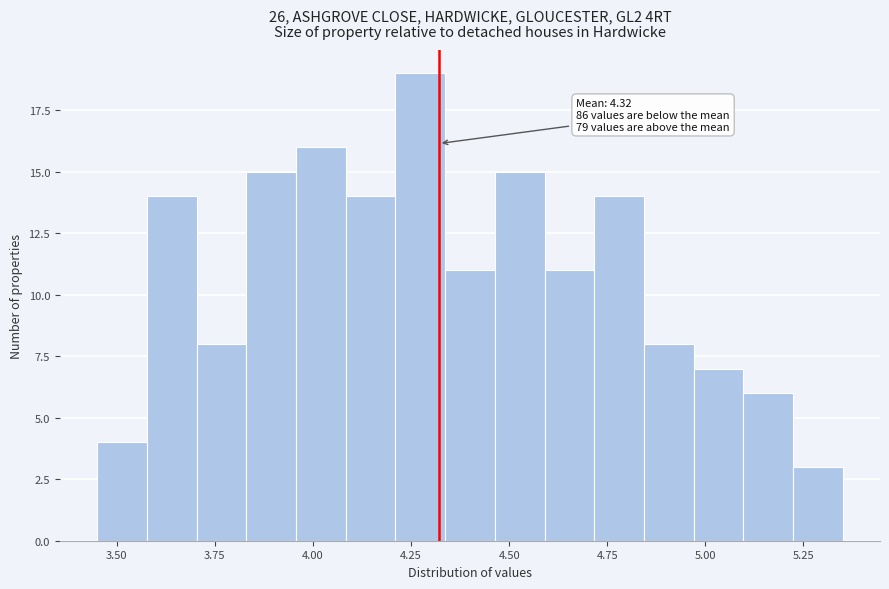

Around what value on the x-axis is the tallest bar? Give the approximate position of its centre, as read against the axis.

4.25